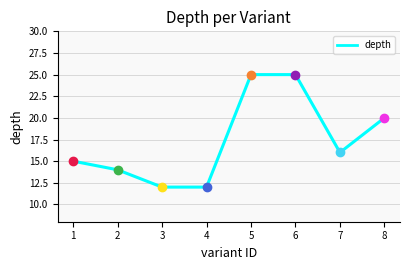

What is the minimum value shown in the chart?

12